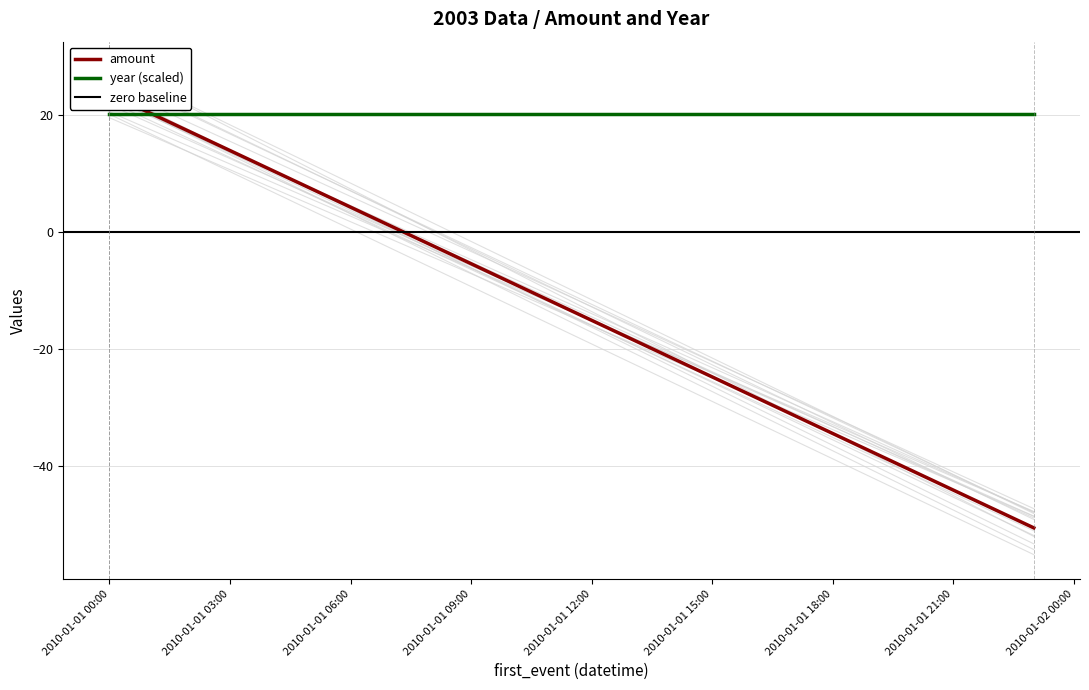

Where is the data nearest to the value -13?

2010-01-01 00:00